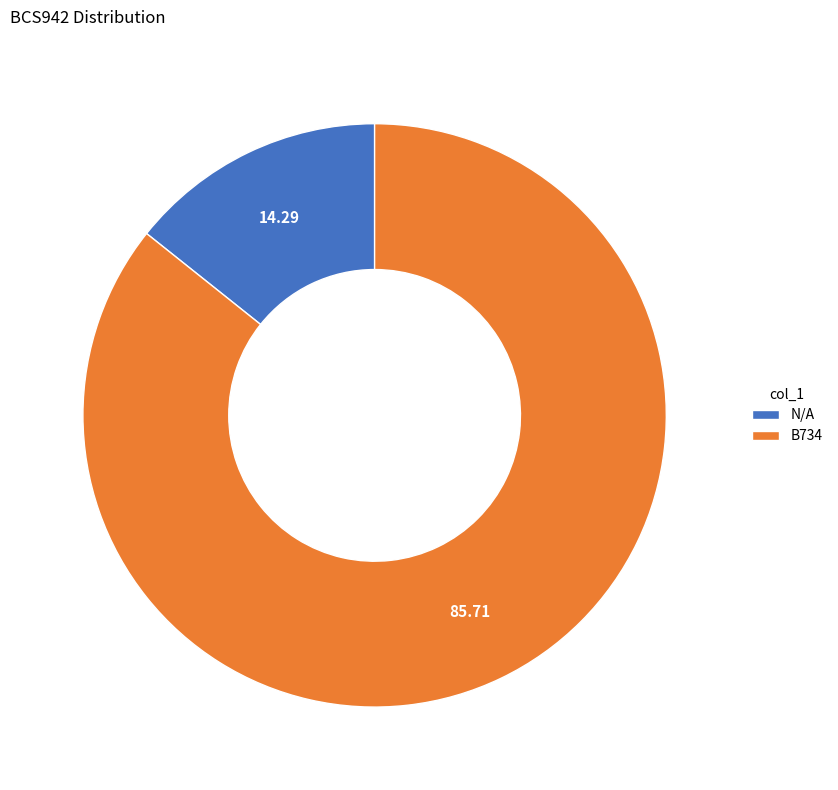

Count the number of slices in the pie.

2